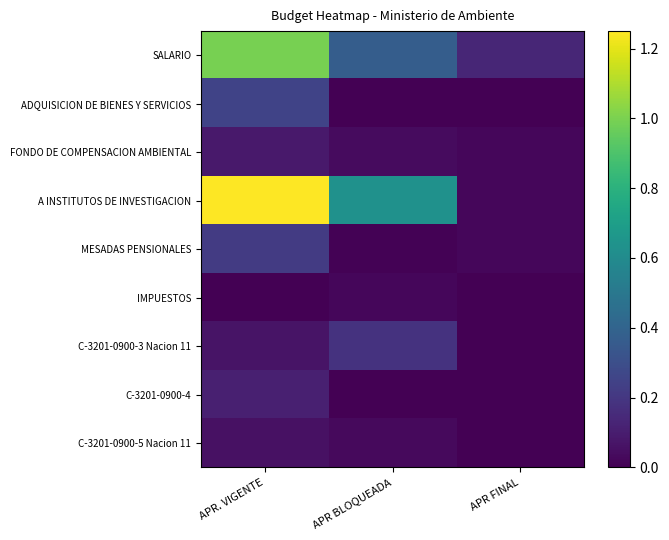

Which series has the widest spread of values?

A INSTITUTOS DE INVESTIGACION